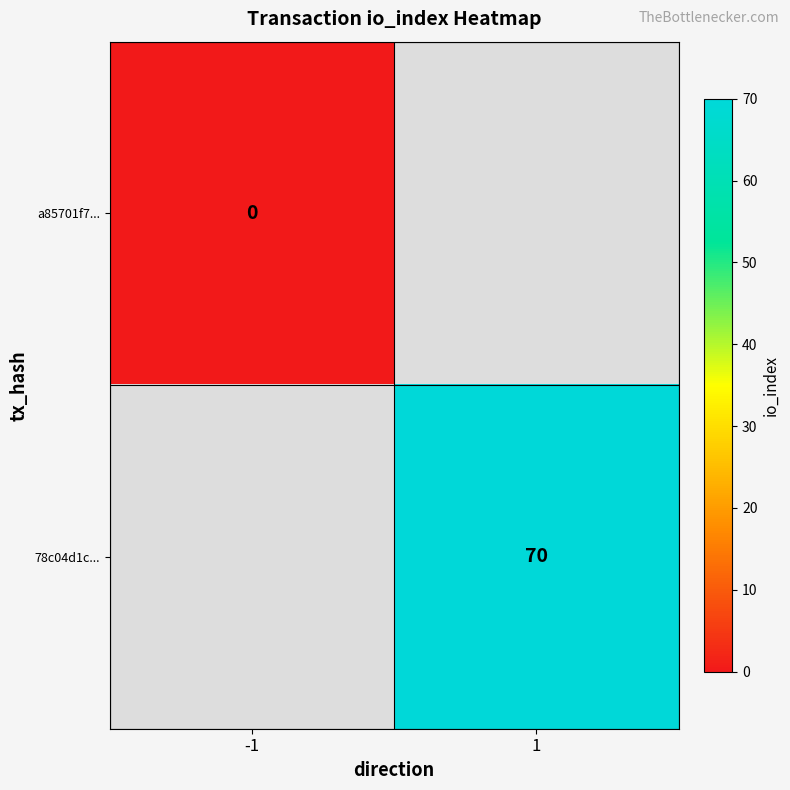

How many data points does each series have?

2